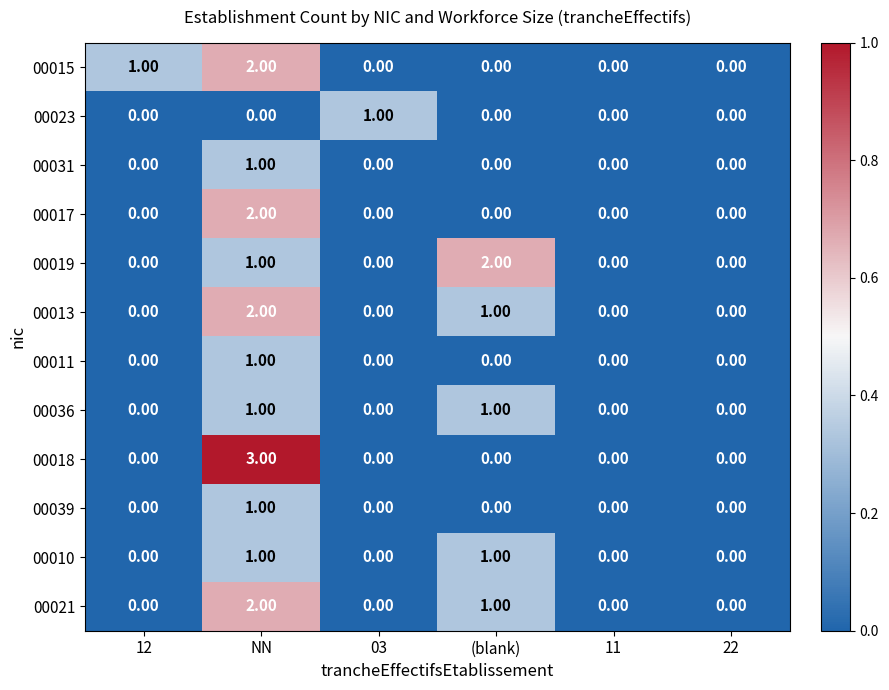

Which label corresponds to the largest value in the chart?

NN